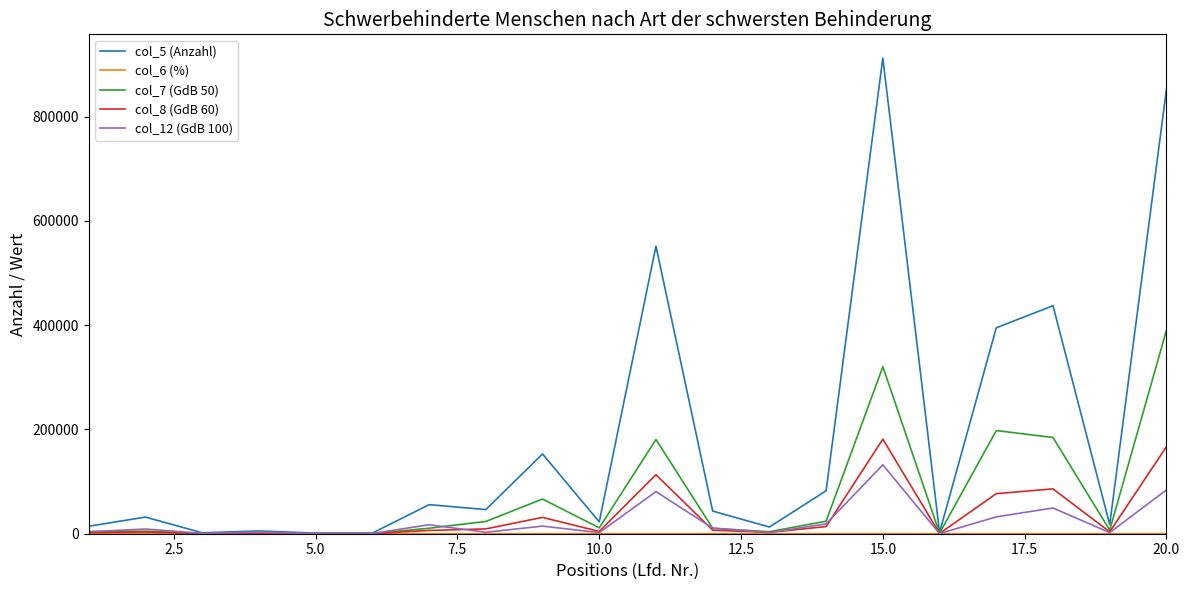

Which series has the largest range (max minus min)?

col_5 (Anzahl)